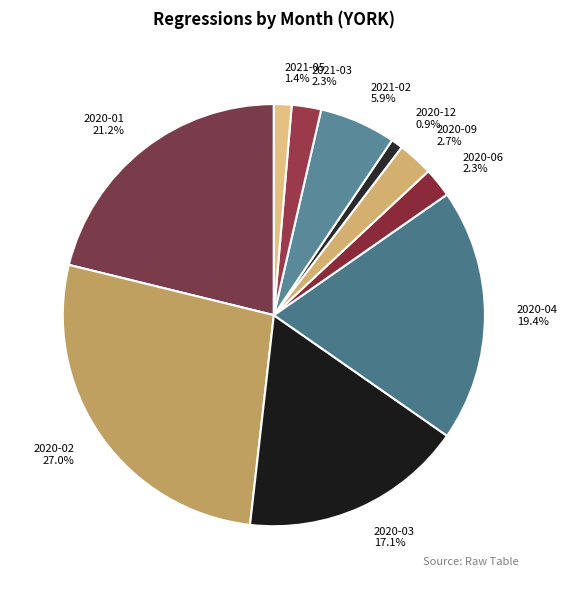

To the nearest percent, what is the difference between the largest and smallest slice percentages?

26%